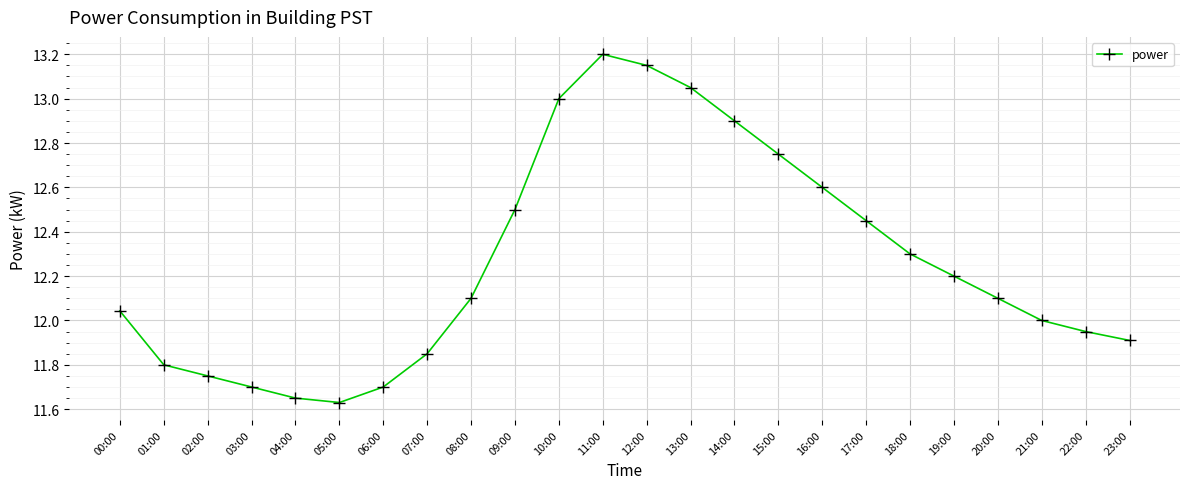

What is the difference between the values at 20:00 and 16:00?

0.5